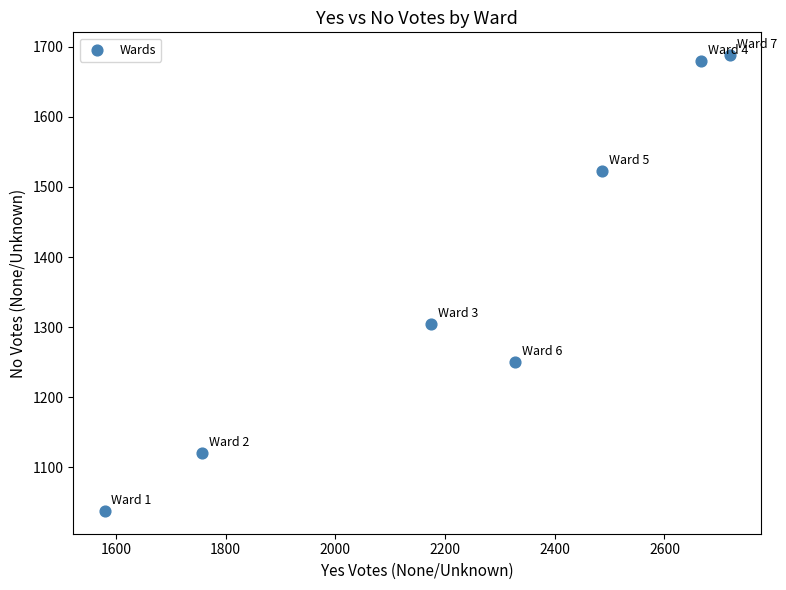

What Y value in the scatter plot is closest to 1363?

1304